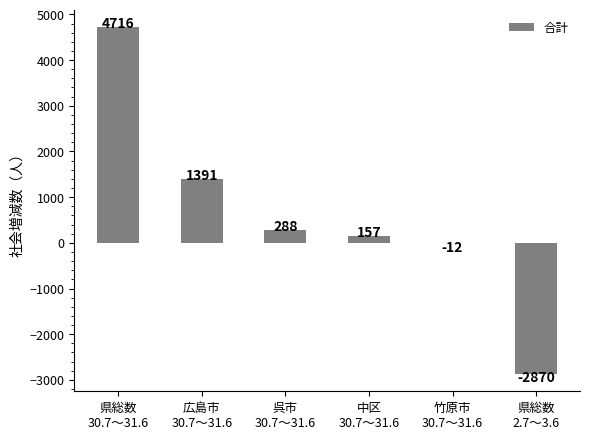

What is the change in value from 広島市
30.7～31.6 to 竹原市
30.7～31.6?

-1403